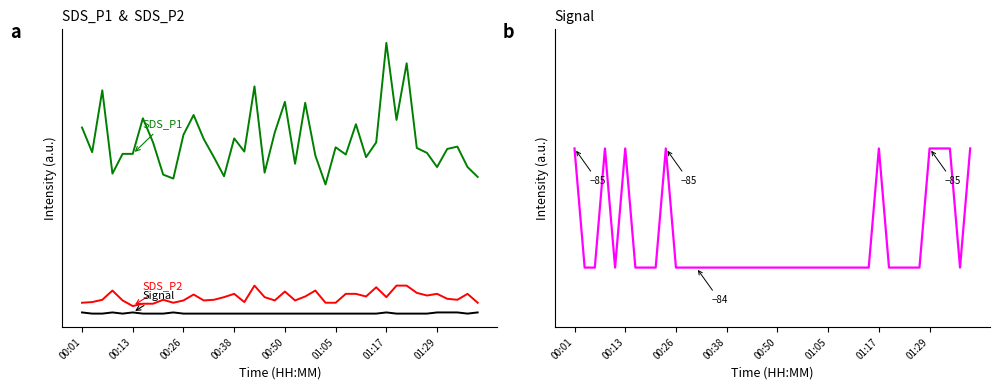

Is this an area chart (filled region under the line)?

No